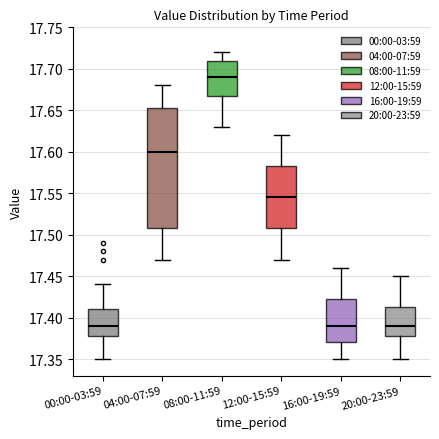

Reading left to right, read every box against the y-axis: the position of its median line, the range the box covers, and the ends of its whiskers. The values are not printed on the chart, so give them approximately, as read against the axis.

00:00-03:59: median 17.390, box 17.380 to 17.410, whiskers 17.350 to 17.440
04:00-07:59: median 17.600, box 17.510 to 17.655, whiskers 17.470 to 17.680
08:00-11:59: median 17.690, box 17.670 to 17.710, whiskers 17.630 to 17.720
12:00-15:59: median 17.545, box 17.510 to 17.585, whiskers 17.470 to 17.620
16:00-19:59: median 17.390, box 17.370 to 17.425, whiskers 17.350 to 17.460
20:00-23:59: median 17.390, box 17.380 to 17.415, whiskers 17.350 to 17.450